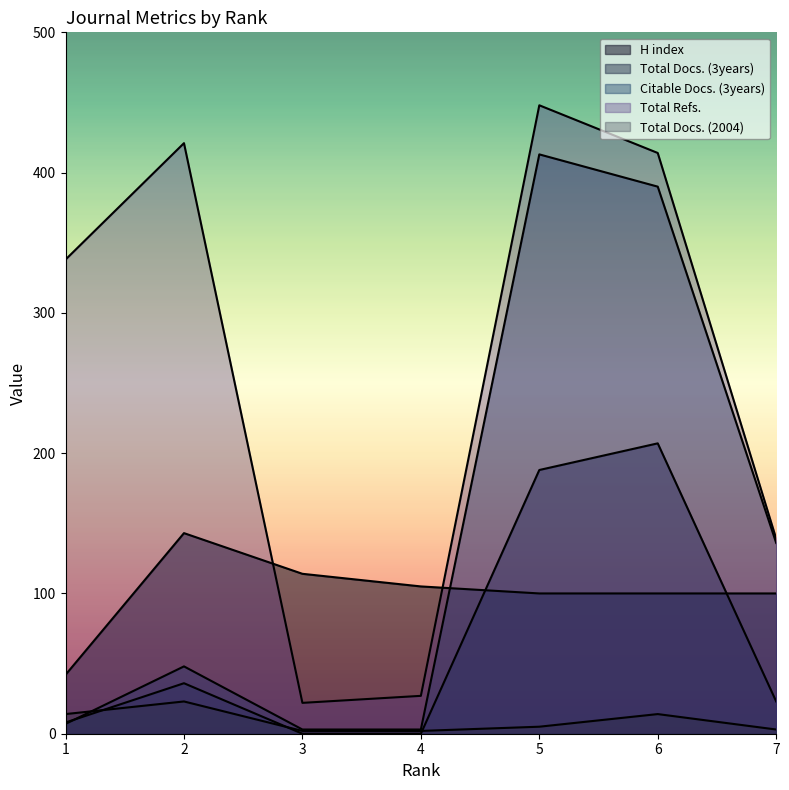

What is the average value of the Citable Docs. (3years) series?

143